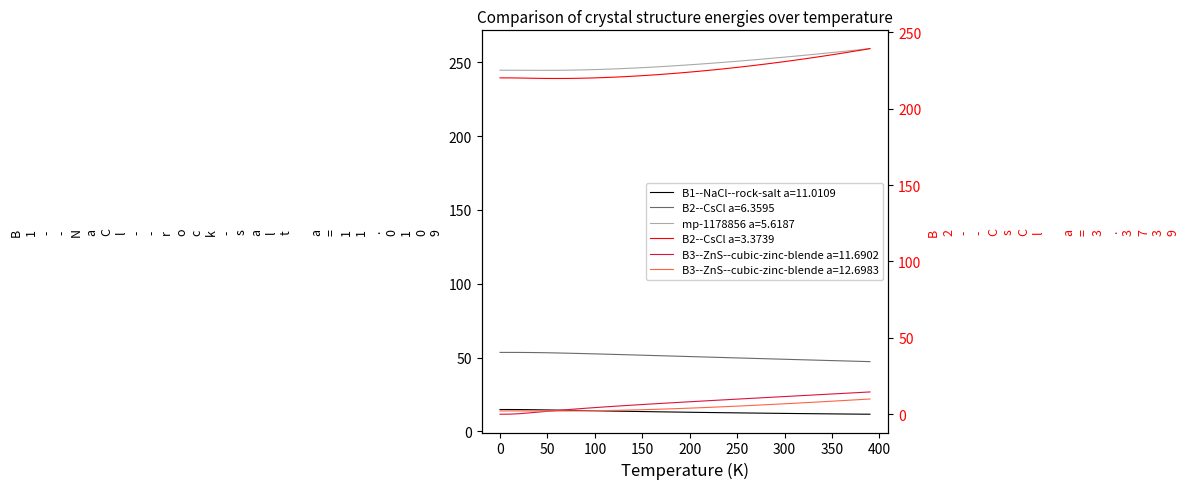

Does the chart have visible grid lines?

No